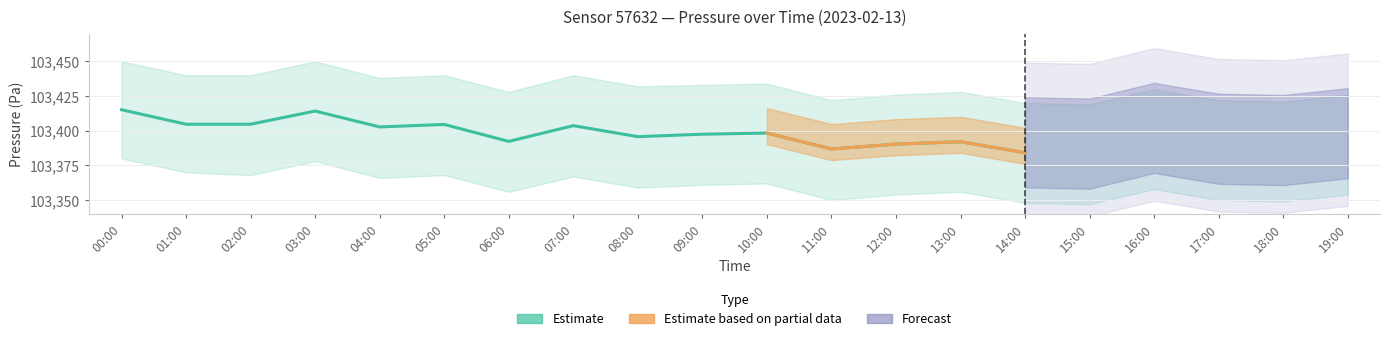

What is the approximate value of pressure_lower at 18:00?

103349.0